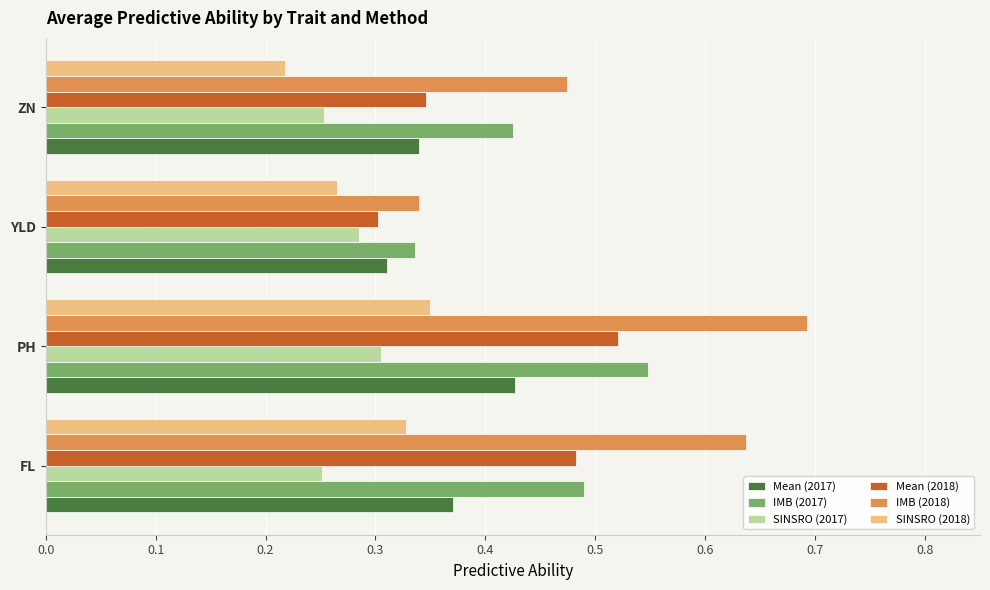

What is the sum of the Mean (2017) values at ZN and PH?

0.8